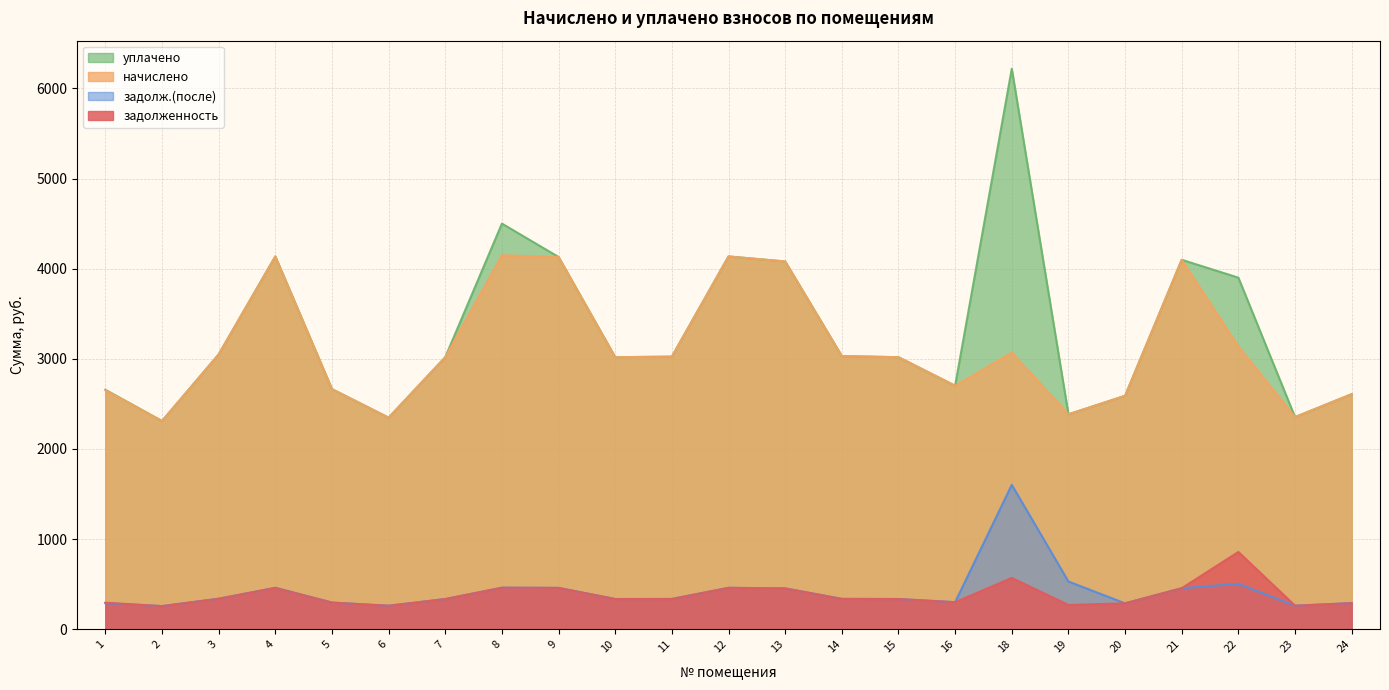

Reading left to right, transcribe all the data shown in this chart.

задолженность: 294.6	256.7	338.8	459.5	296.0	260.8	335.3	460.9	458.9	335.3	336.0	459.5	453.3	336.7	335.3	300.1	569.5	269.3	287.7	455.4	857.7	261.5	289.8
начислено: 2651.7	2310.1	3049.1	4135.9	2664.1	2347.4	3018.1	4148.3	4129.6	3018.1	3024.3	4135.9	4080.0	3030.5	3018.1	2701.3	3067.7	2384.6	2589.6	4098.6	3136.1	2353.6	2608.2
уплачено: 2657.0	2310.1	3049.1	4135.9	2664.1	2347.4	3018.1	4500.2	4129.6	3018.1	3024.3	4135.9	4080.0	3030.5	3018.1	2701.3	6218.5	2384.6	2589.6	4098.6	3900.5	2353.6	2608.2
задолж.(после): 289.3	256.7	338.8	459.5	296.0	260.8	335.3	460.9	458.9	335.3	336.0	459.5	453.3	336.7	335.3	300.1	1602.4	529.9	287.7	455.4	504.6	261.5	289.8